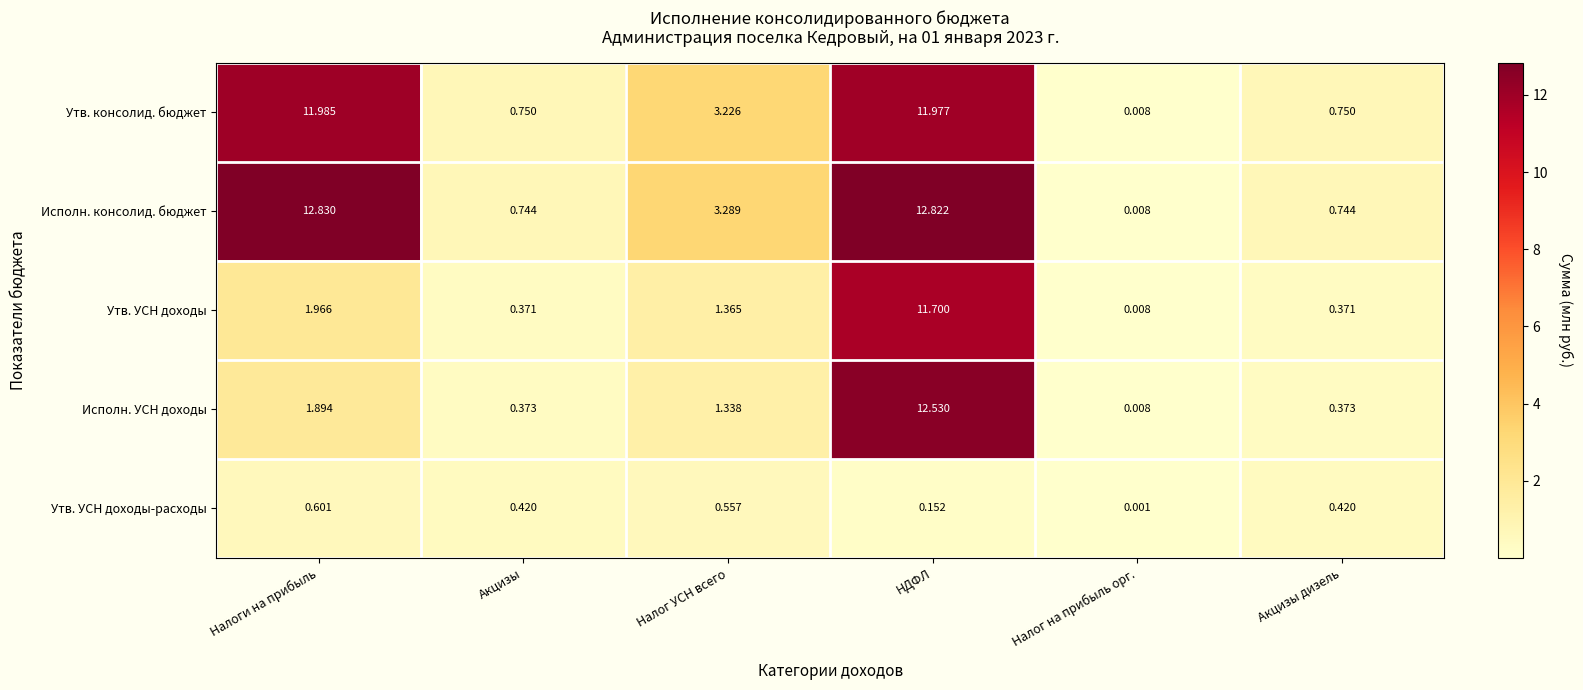

Which series has the largest range (max minus min)?

Исполн. консолид. бюджет